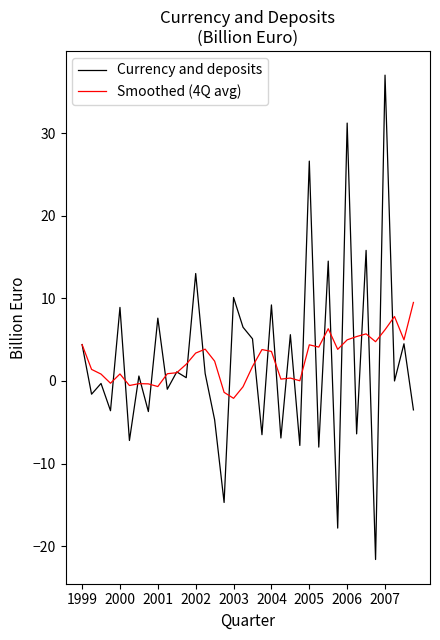

True or false: Currency and deposits and Smoothed (4Q avg) cross at least once.

True